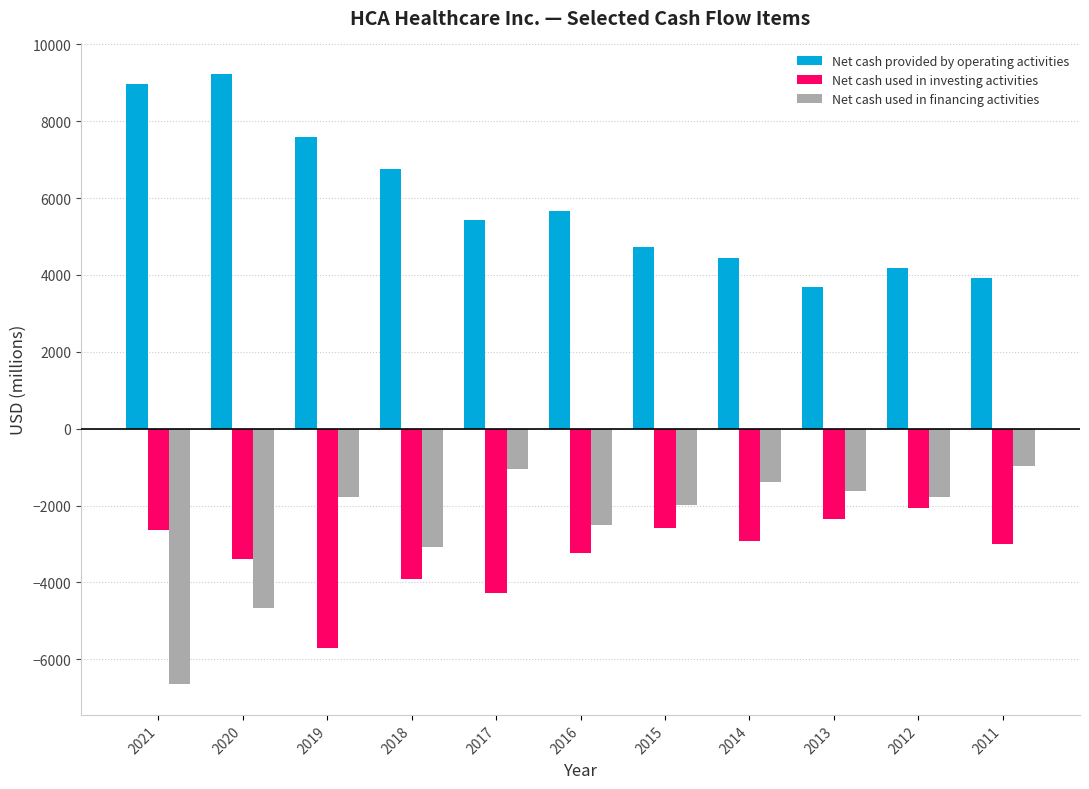

At which category does the chart reach its peak across all series?

2020